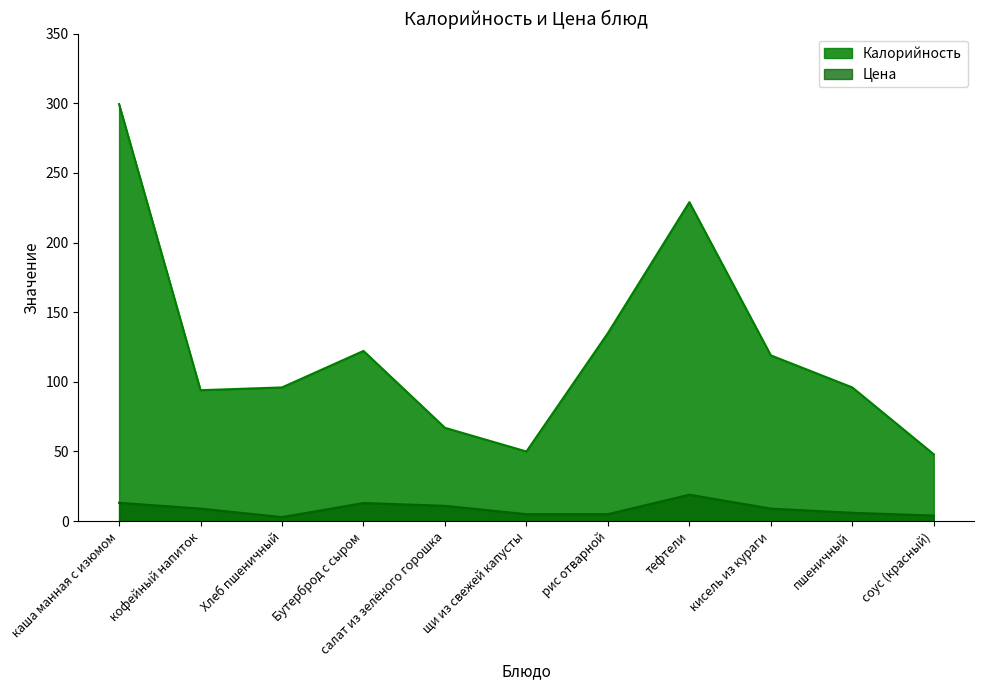

Which series has the largest total across all categories?

Калорийность